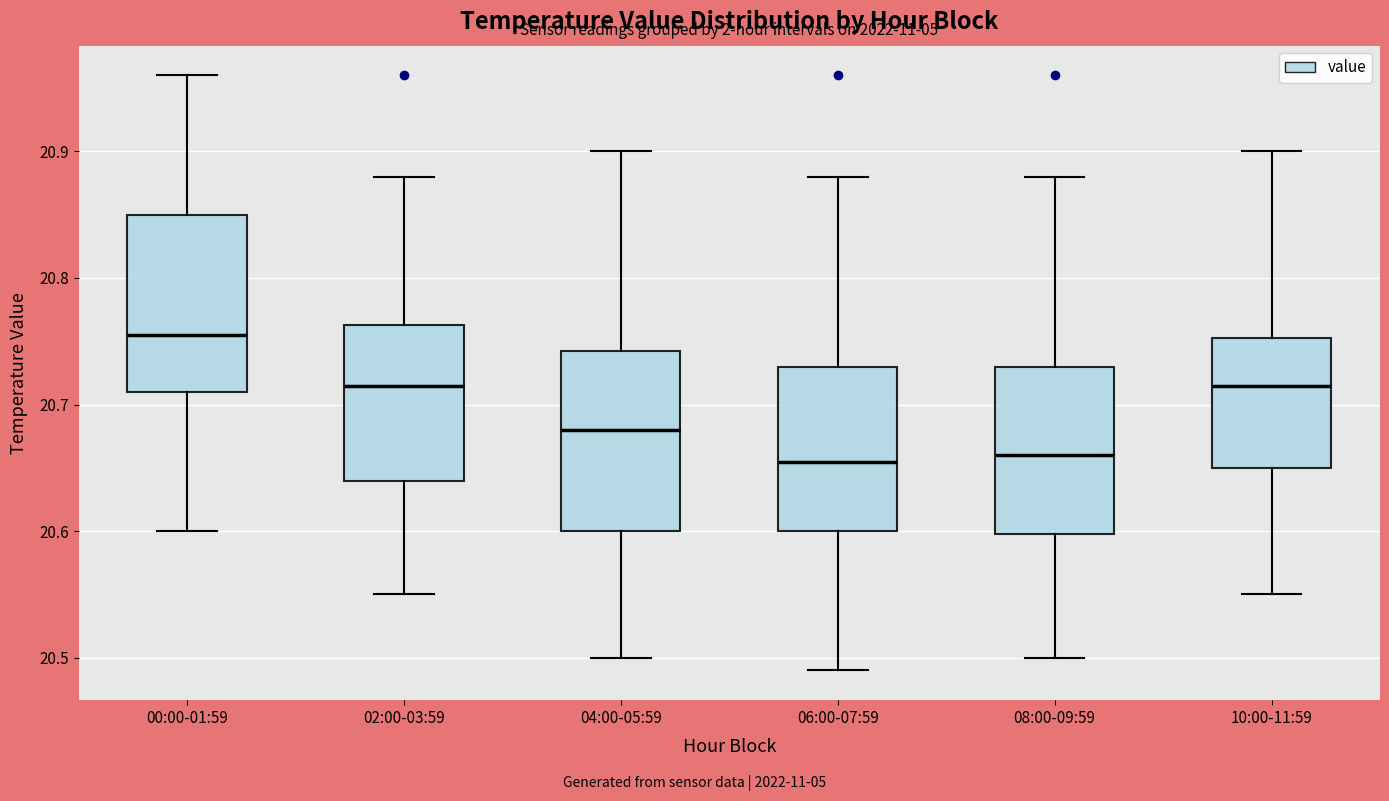

Reading left to right, transcribe this box plot: for each box, give where its median line is, the range the box spans, and where its two whiskers end, as read against the y-axis. The values are not printed on the chart, so give them approximately, as read against the axis.

00:00-01:59: median 20.76, box 20.71 to 20.85, whiskers 20.60 to 20.96
02:00-03:59: median 20.72, box 20.64 to 20.76, whiskers 20.55 to 20.88
04:00-05:59: median 20.68, box 20.60 to 20.74, whiskers 20.50 to 20.90
06:00-07:59: median 20.66, box 20.60 to 20.73, whiskers 20.49 to 20.88
08:00-09:59: median 20.66, box 20.60 to 20.73, whiskers 20.50 to 20.88
10:00-11:59: median 20.72, box 20.65 to 20.75, whiskers 20.55 to 20.90